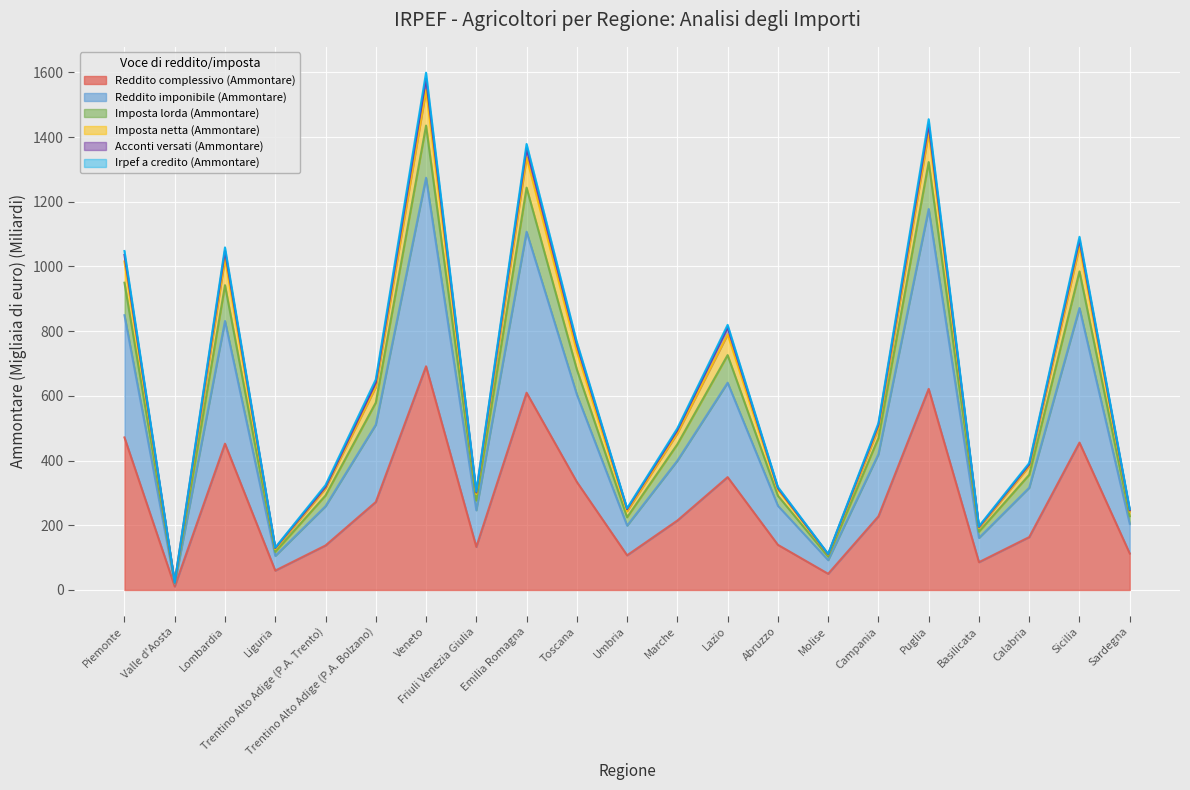

List the labels in order of Imposta netta (Ammontare) value, largest first.

Veneto, Puglia, Emilia Romagna, Sicilia, Lombardia, Piemonte, Lazio, Toscana, Trentino Alto Adige (P.A. Bolzano), Campania, Marche, Calabria, Trentino Alto Adige (P.A. Trento), Abruzzo, Friuli Venezia Giulia, Umbria, Sardegna, Basilicata, Liguria, Molise, Valle d'Aosta